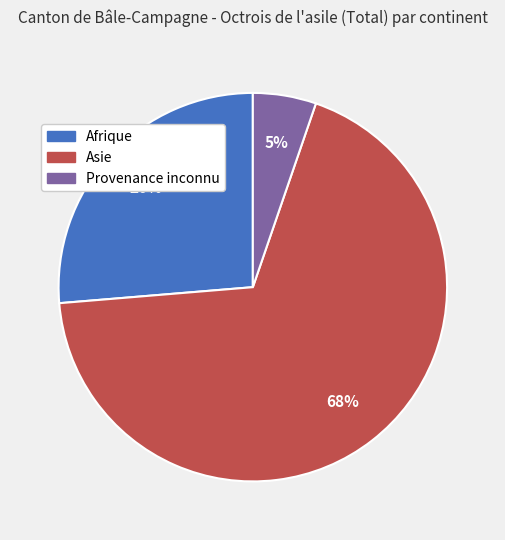

Is there a majority slice in this chart?

Yes